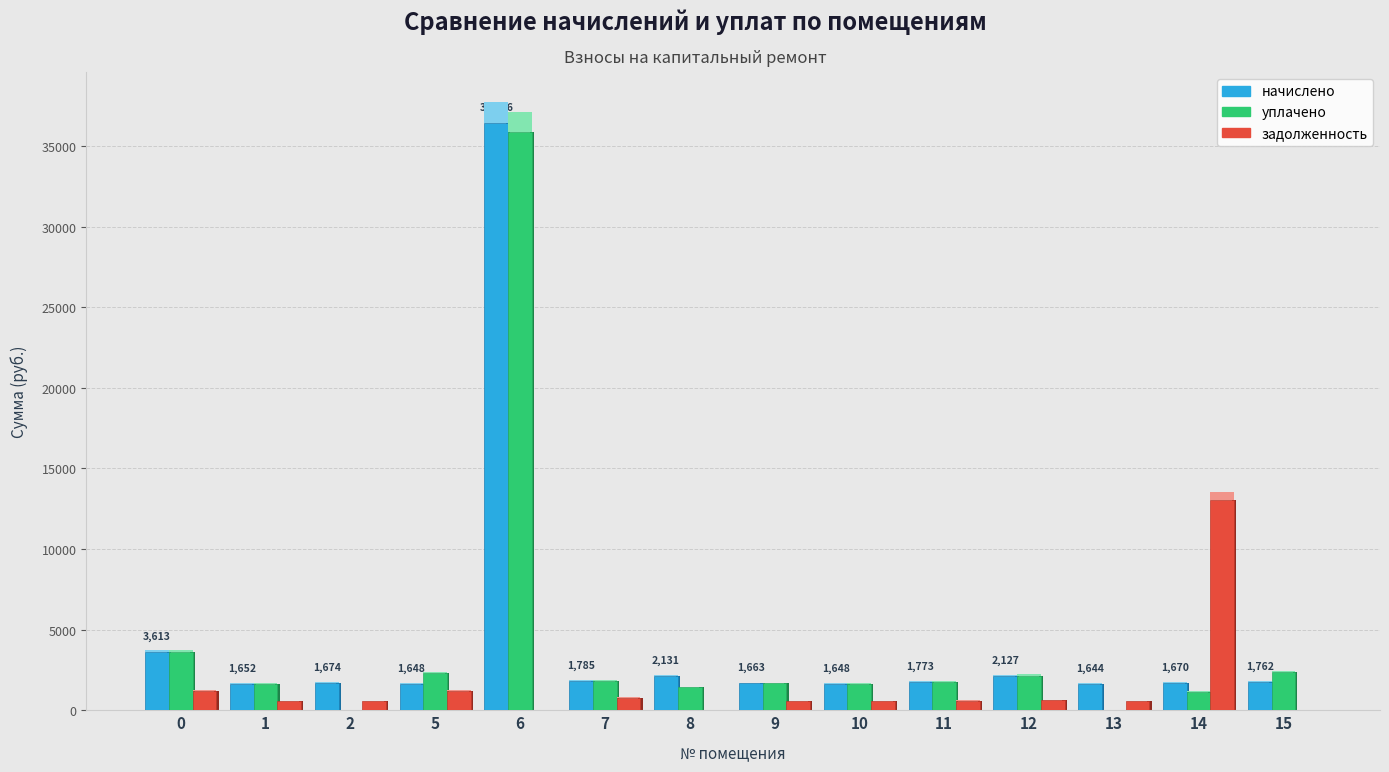

Count the number of categories in the chart.

14